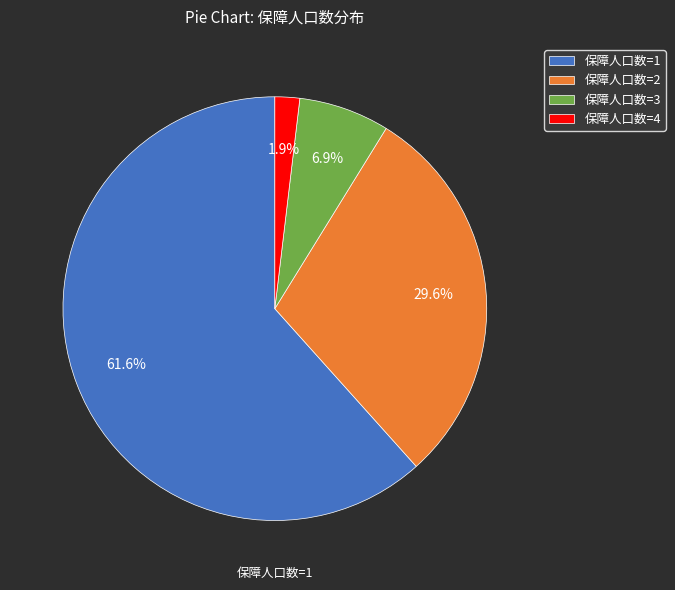

Count the number of slices in the pie.

4